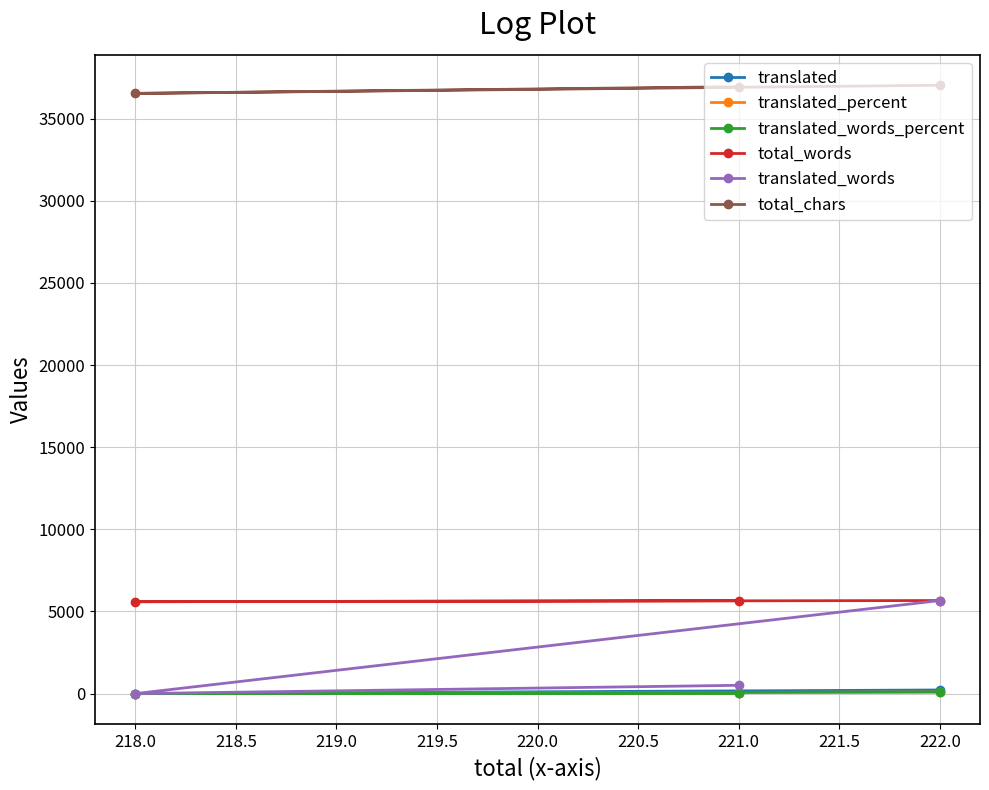

What is the value of the total_words point at the 2nd from the left?

5657.0